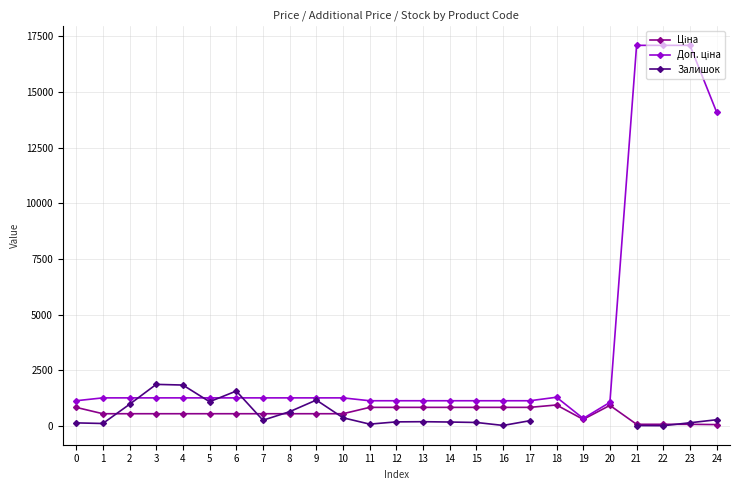

True or false: Доп. ціна and Ціна cross at least once.

False